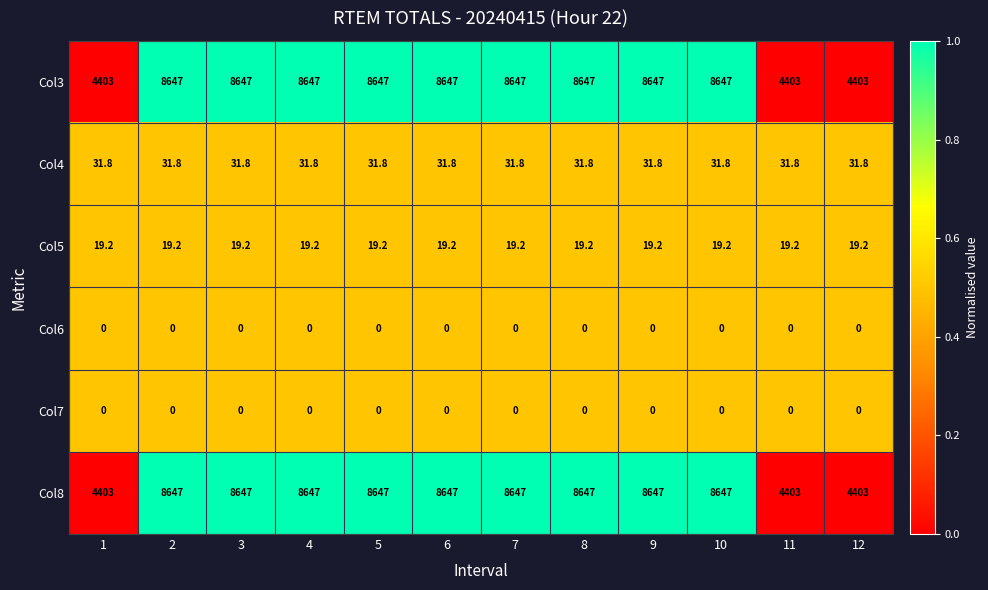

What is the highest value of the Col5 series?

19.2